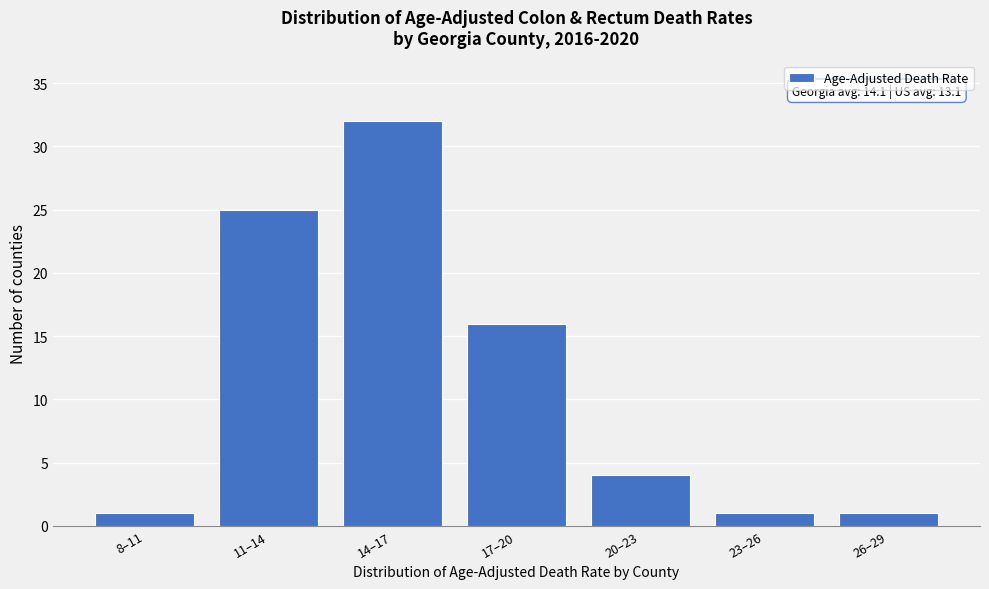

Reading left to right, transcribe all the data shown in this chart.

1	25	32	16	4	1	1